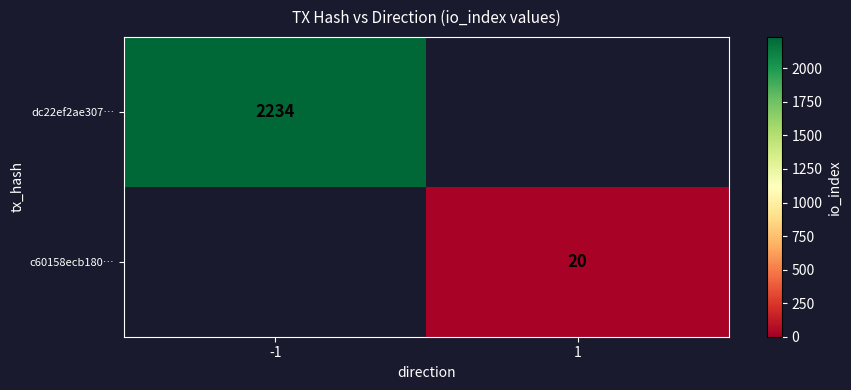

Which category has the highest value across all series?

-1